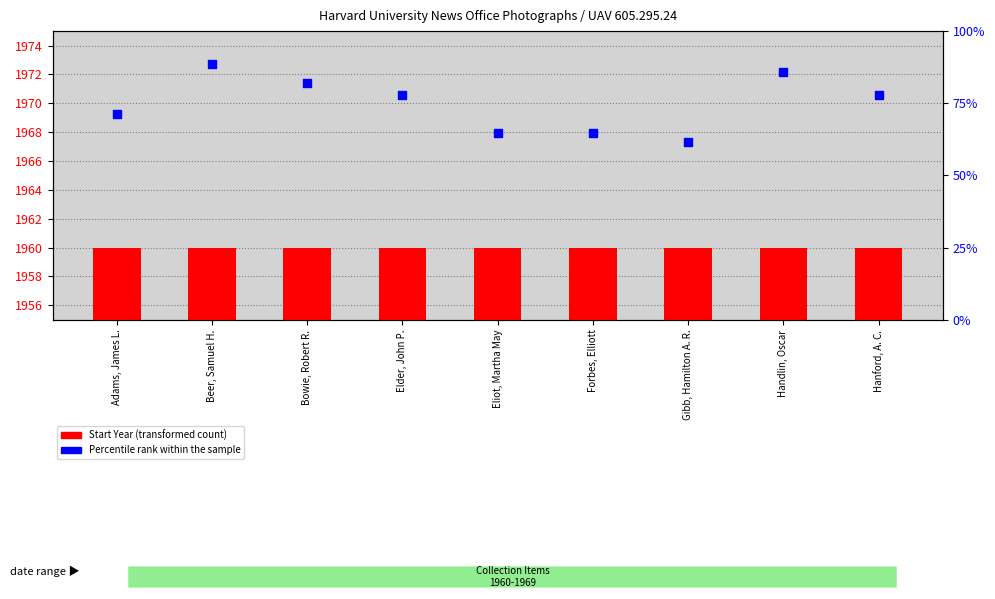

What are all the series names shown in the legend?

Start Year, Percentile rank within the sample